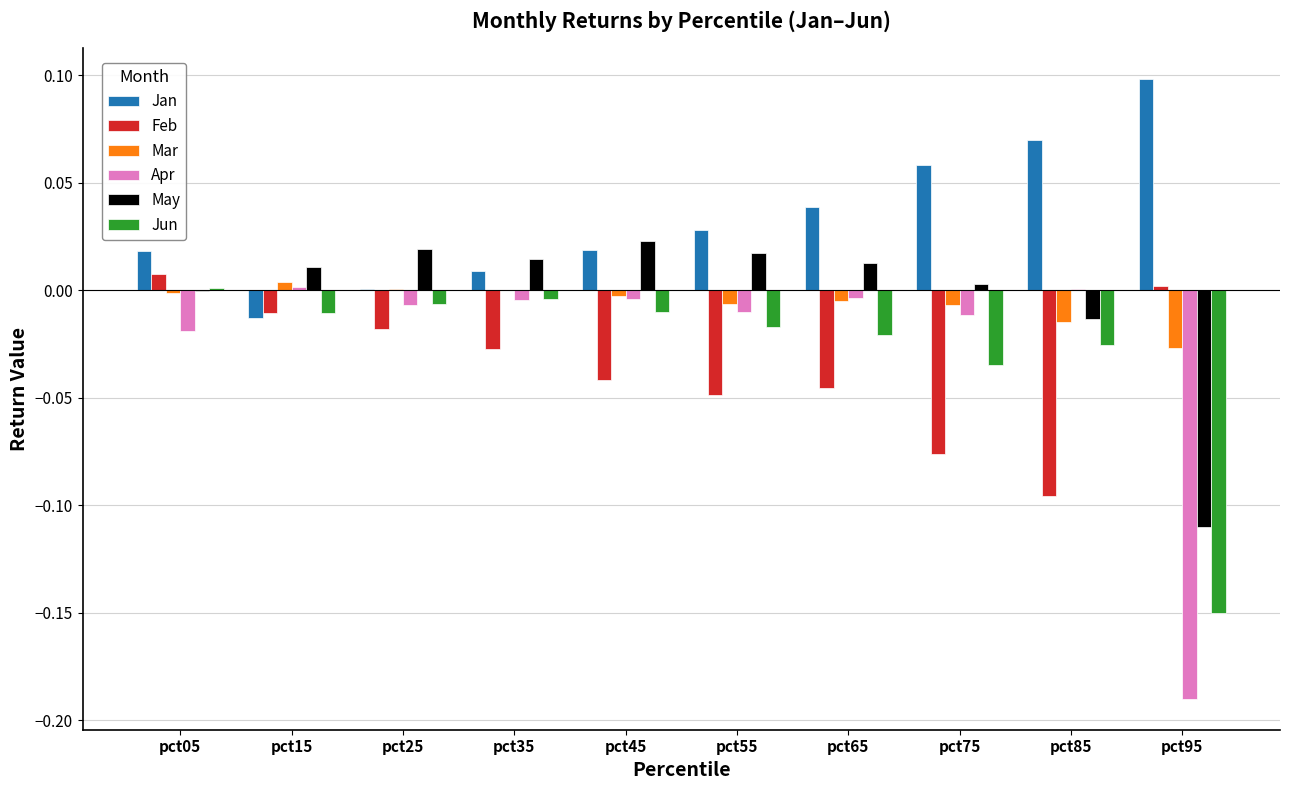

Which series has the widest spread of values?

Apr